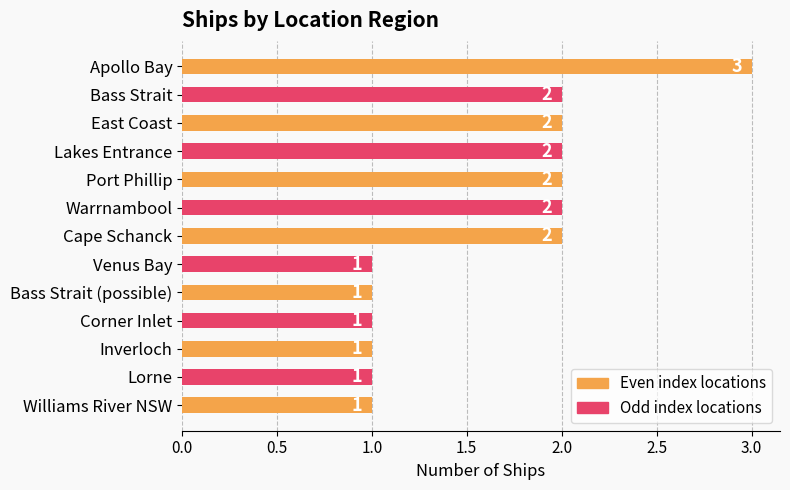

Which label corresponds to the largest value in the chart?

Apollo Bay